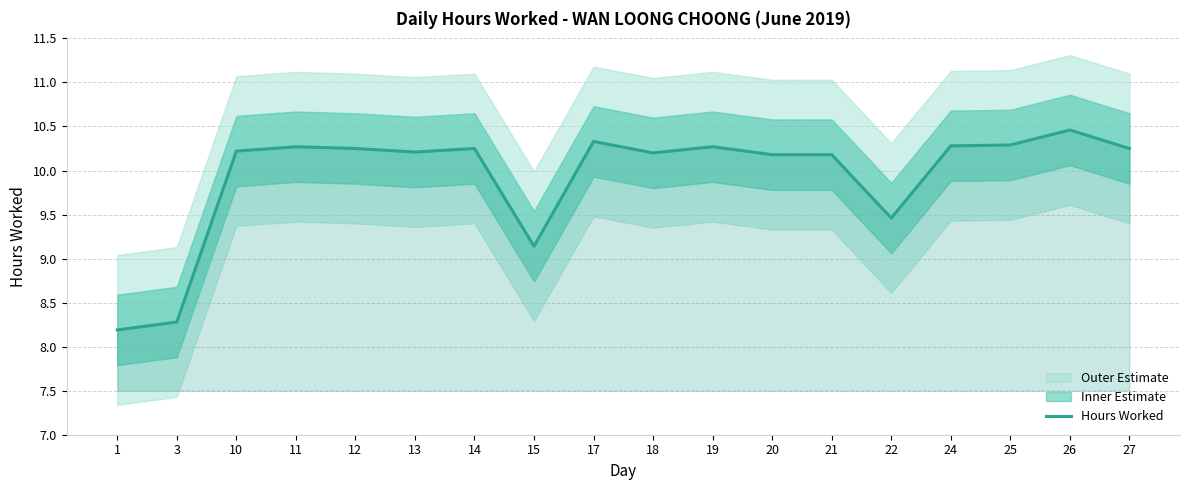

What is the approximate value at 25?

10.3